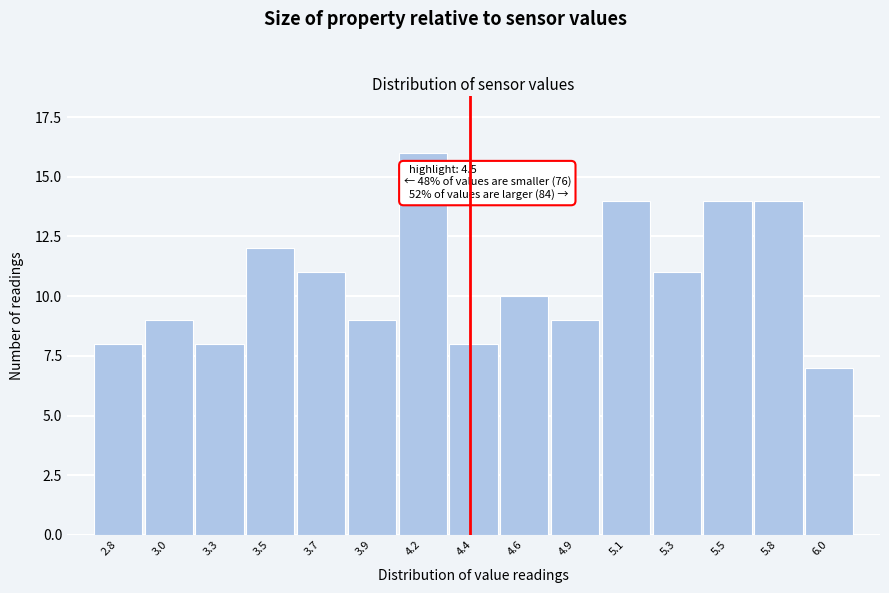

Reading left to right, list all the values displayed in this chart.

2.8=8	3.0=9	3.3=8	3.5=12	3.7=11	3.9=9	4.2=16	4.4=8	4.6=10	4.9=9	5.1=14	5.3=11	5.5=14	5.8=14	6.0=7